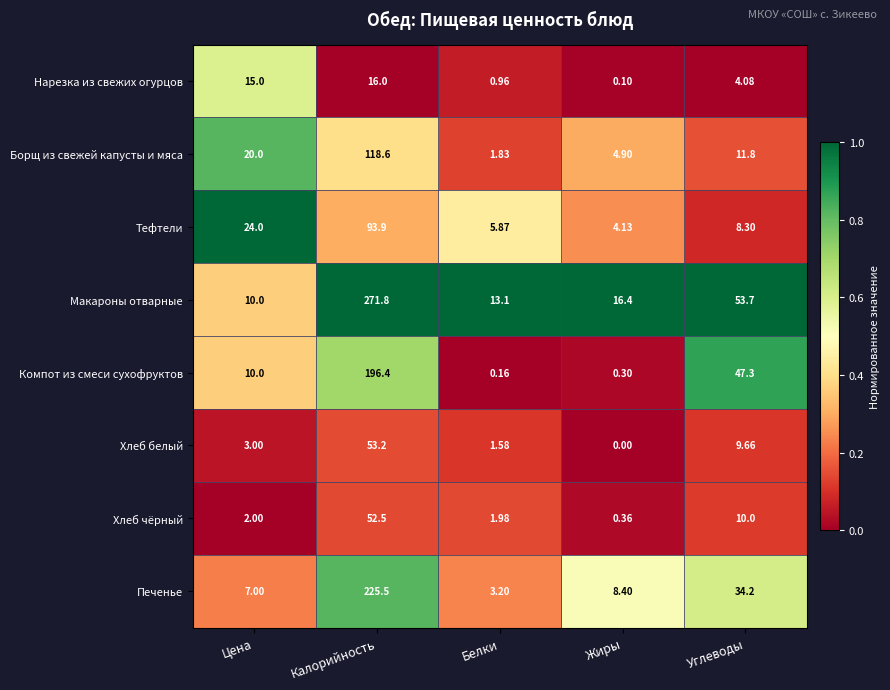

Count the number of categories in the chart.

5